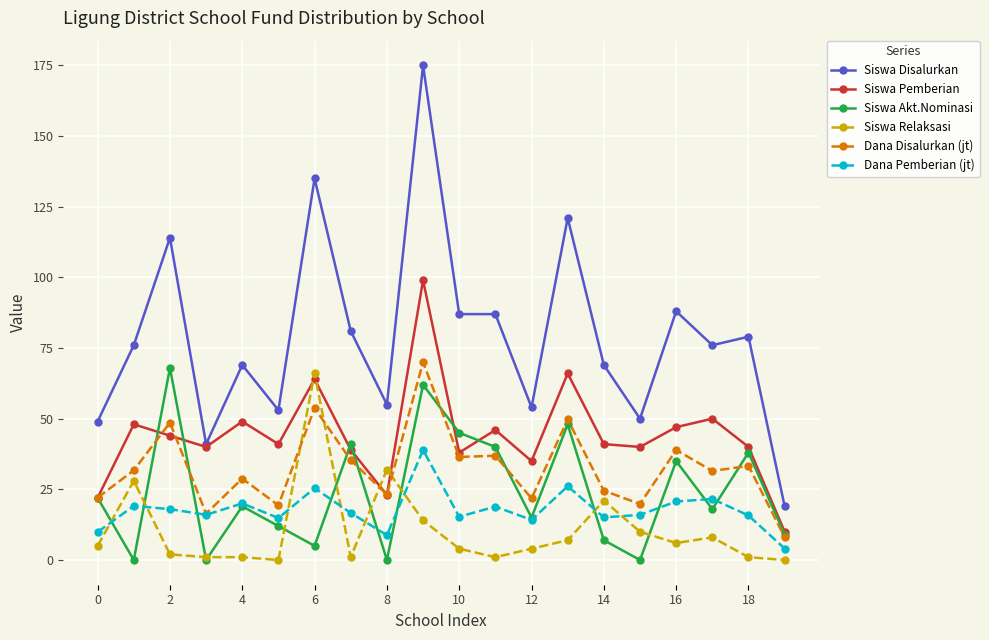

Which series has the largest range (max minus min)?

Siswa Disalurkan